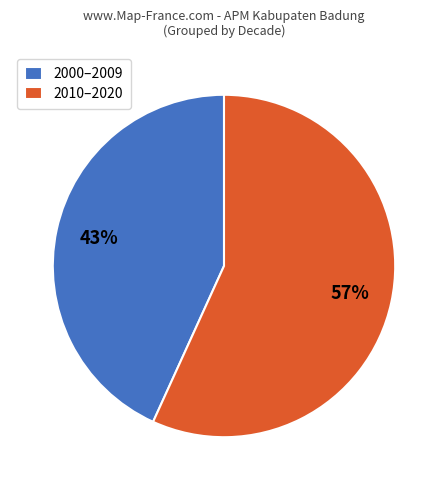

Is there any slice that represents more than half of the pie?

Yes